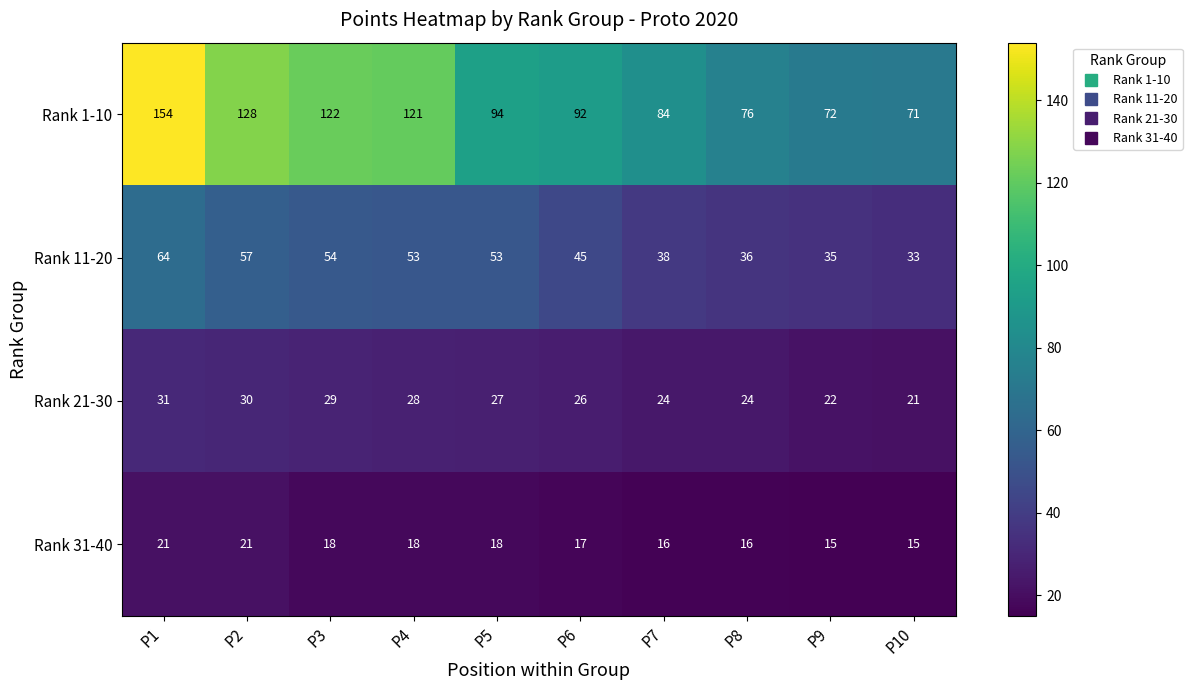

Count the number of data series in this chart.

4